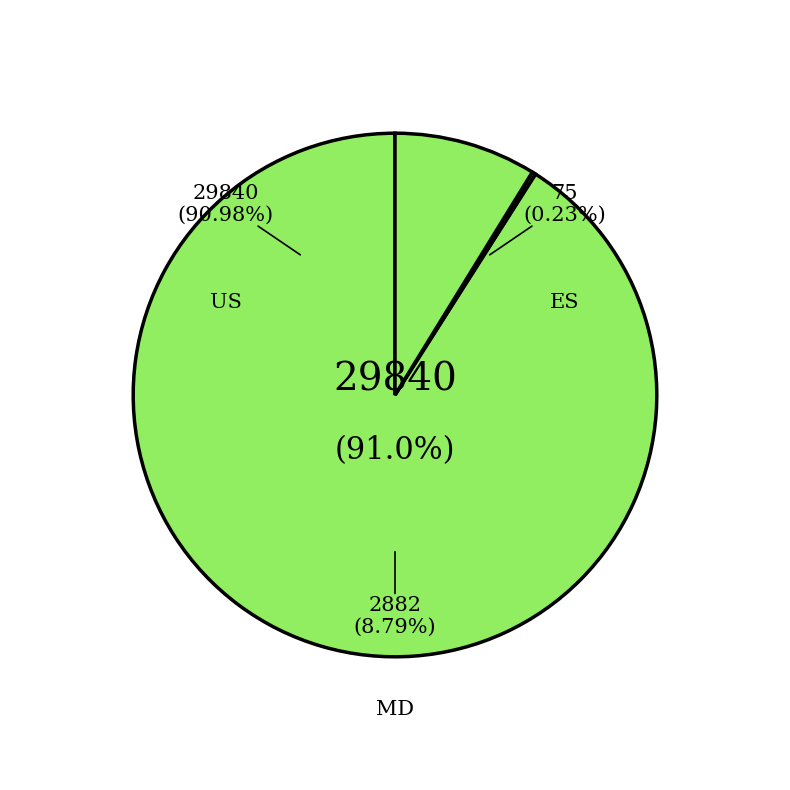

Rank the categories by value from highest to lowest.

US, MD, ES